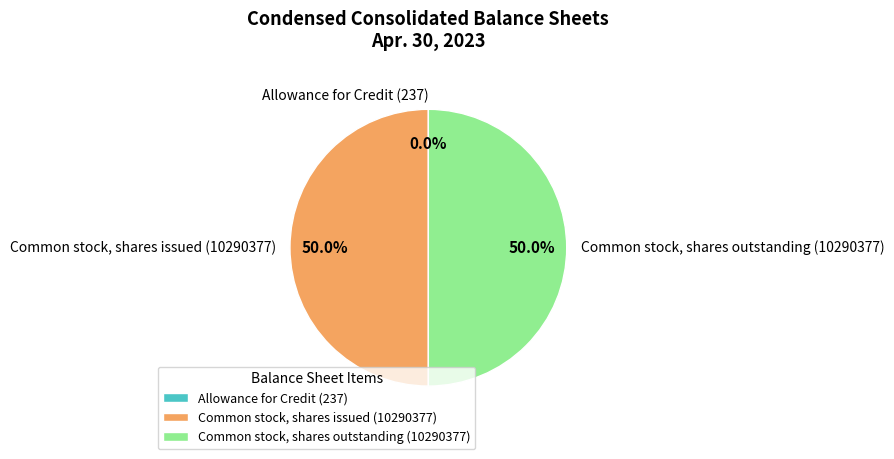

Combined, what portion of the pie is Common stock, shares issued (10290377) and Common stock, shares outstanding (10290377)?

100.0%